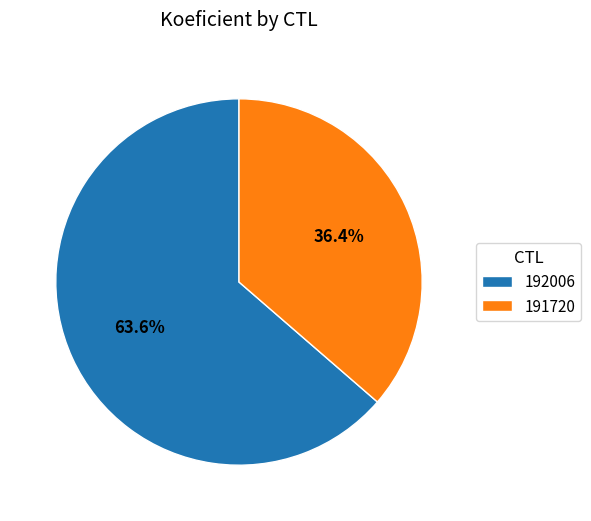

To the nearest percent, what is the difference between the 191720 and 192006 slice percentages?

27%